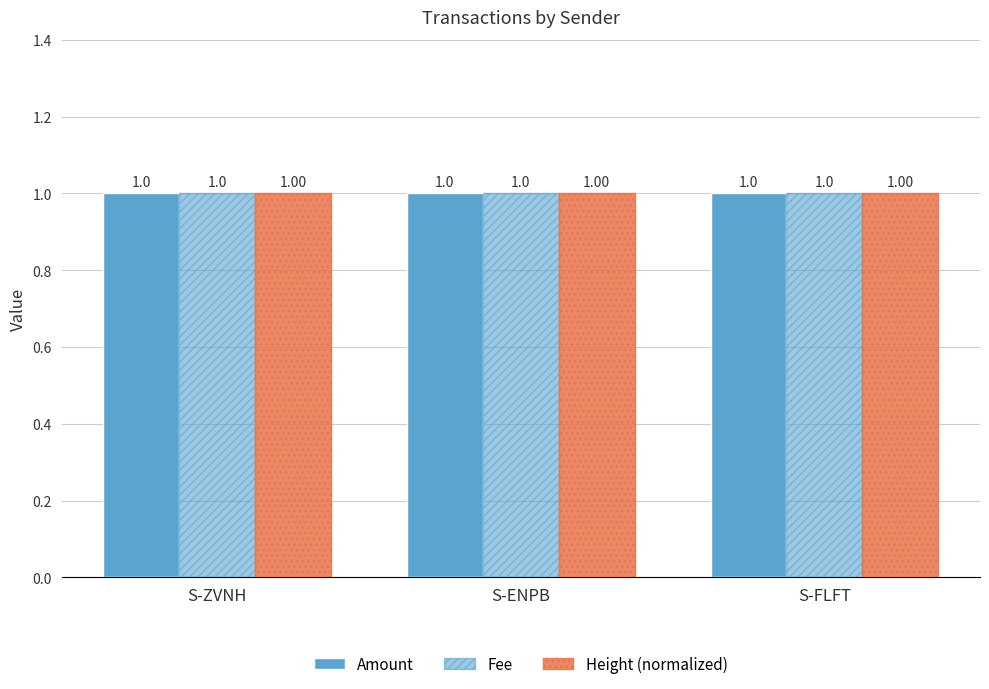

Reading left to right, list all the values displayed in this chart.

Amount: 1.0	1.0	1.0
Fee: 1.0	1.0	1.0
Height (normalized): 1.0	1.0	1.0